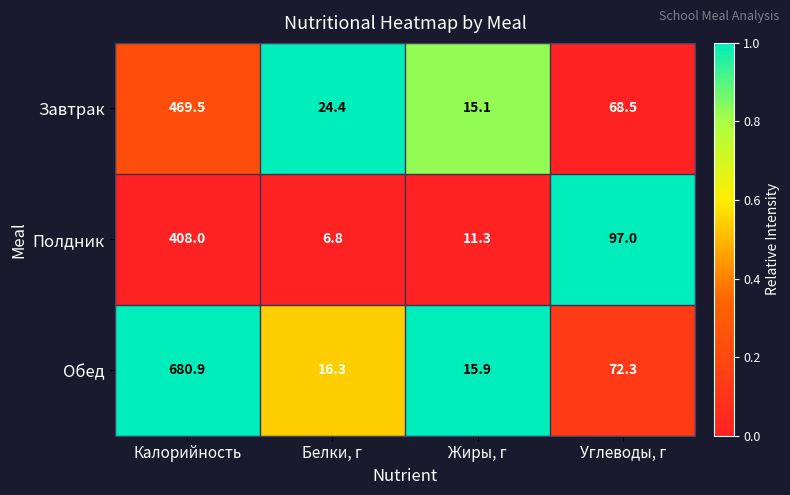

How many data points does each series have?

4